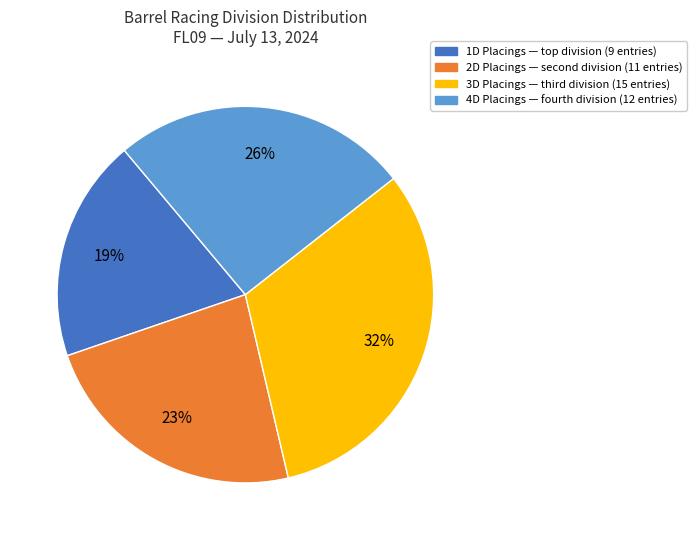

Combined, do 4D and 3D account for over 50%?

Yes